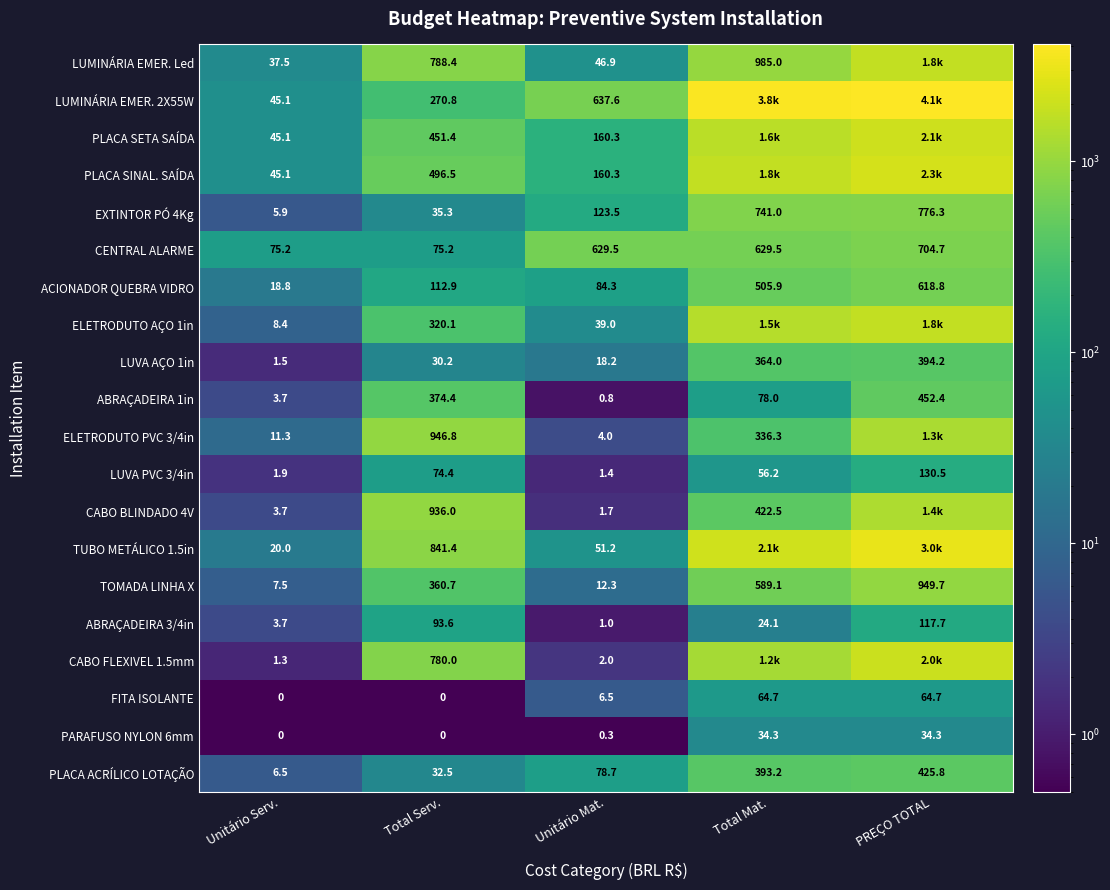

Is the value of PLACA ACRÍLICO LOTAÇÃO at PREÇO TOTAL greater than the value of FITA ISOLANTE at Unitário Mat.?

Yes